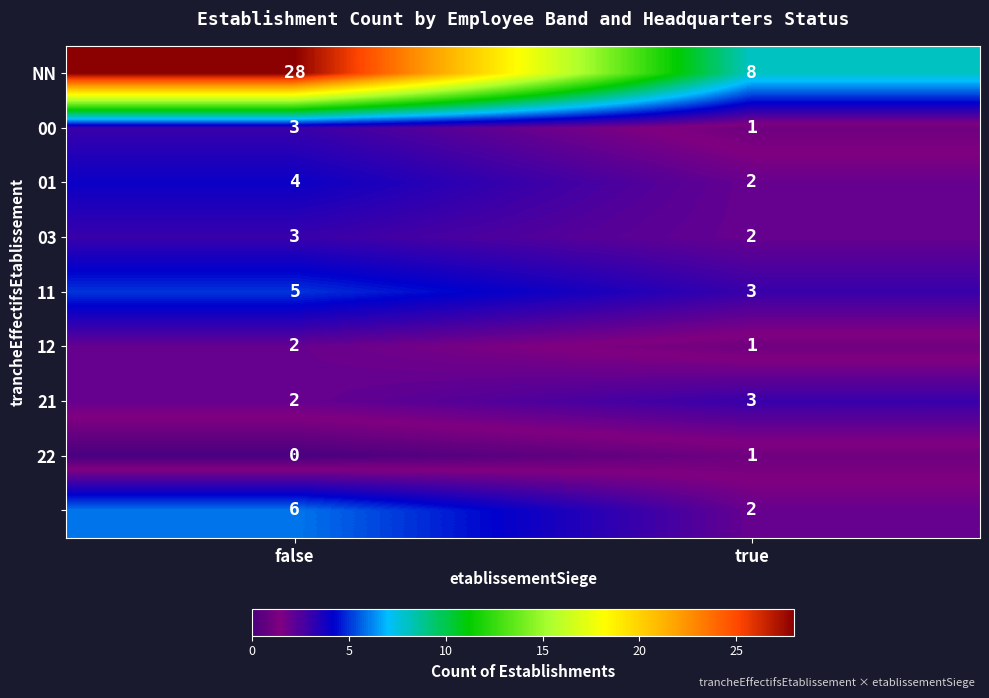

What is the spread (max minus min) of values at false?

28